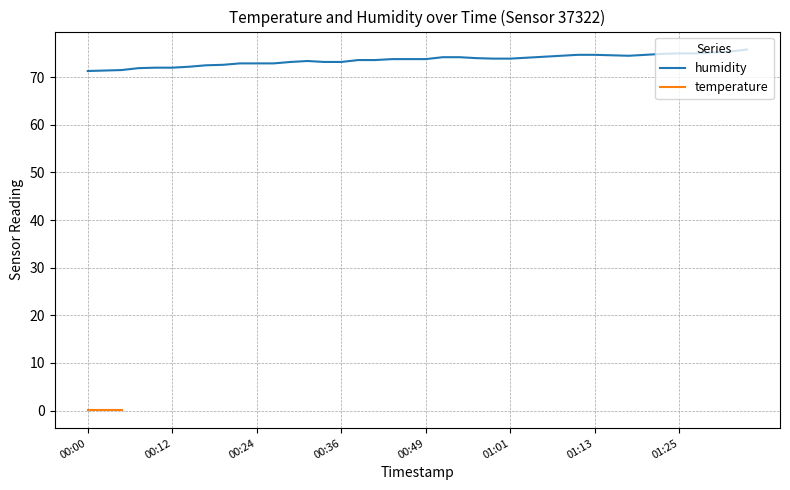

True or false: humidity has a value of 125.9 at 00:49.

False